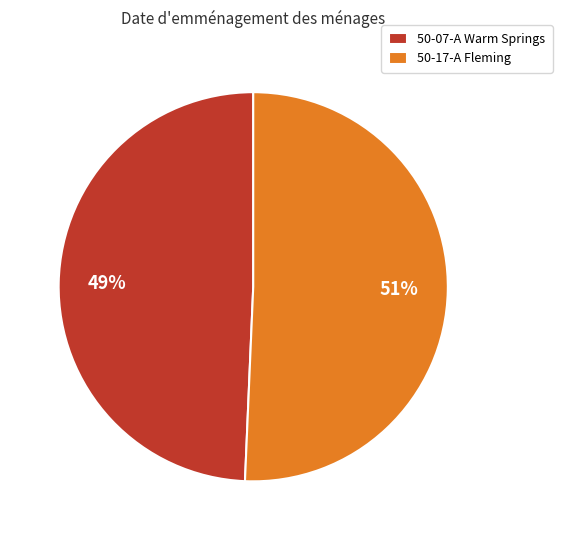

The 50-17-A Fleming slice represents 65% of the pie. True or false?

False